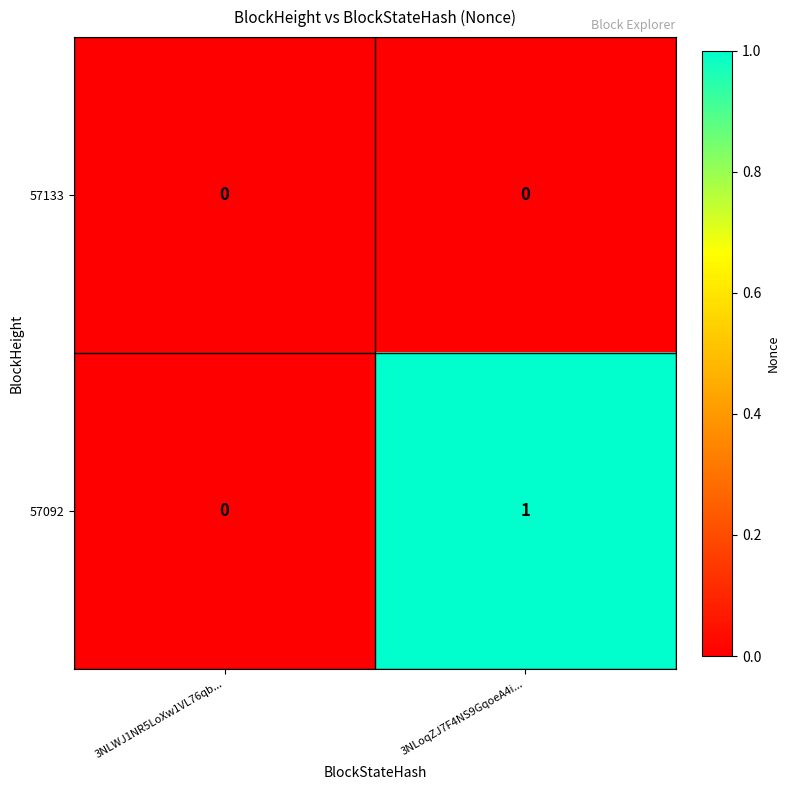

At which category is the sum across all series the highest?

3NLoqZJ7F4NS9GqoeA4i...